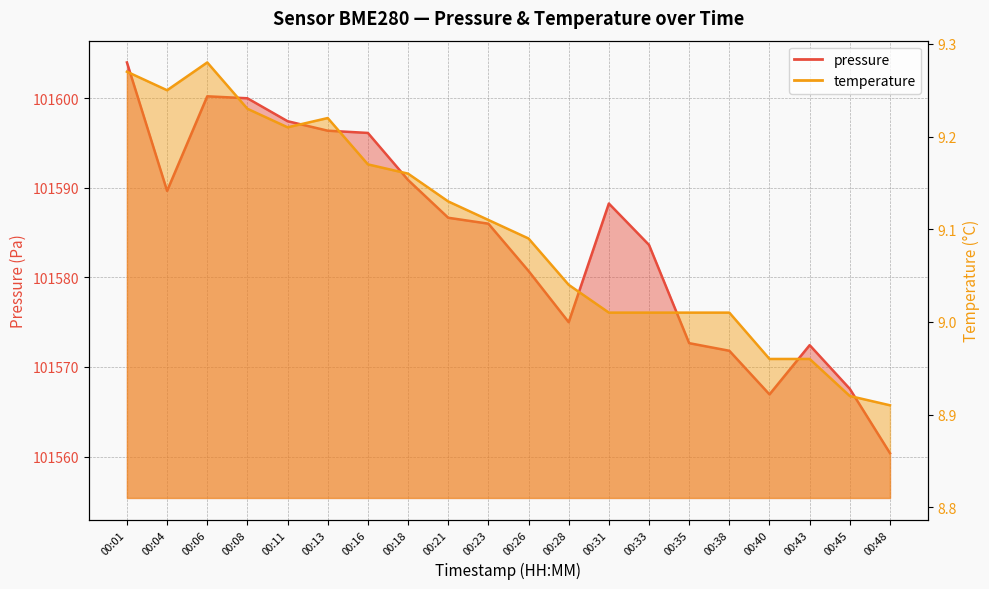

What is the total value across all series at 00:31?

101597.3